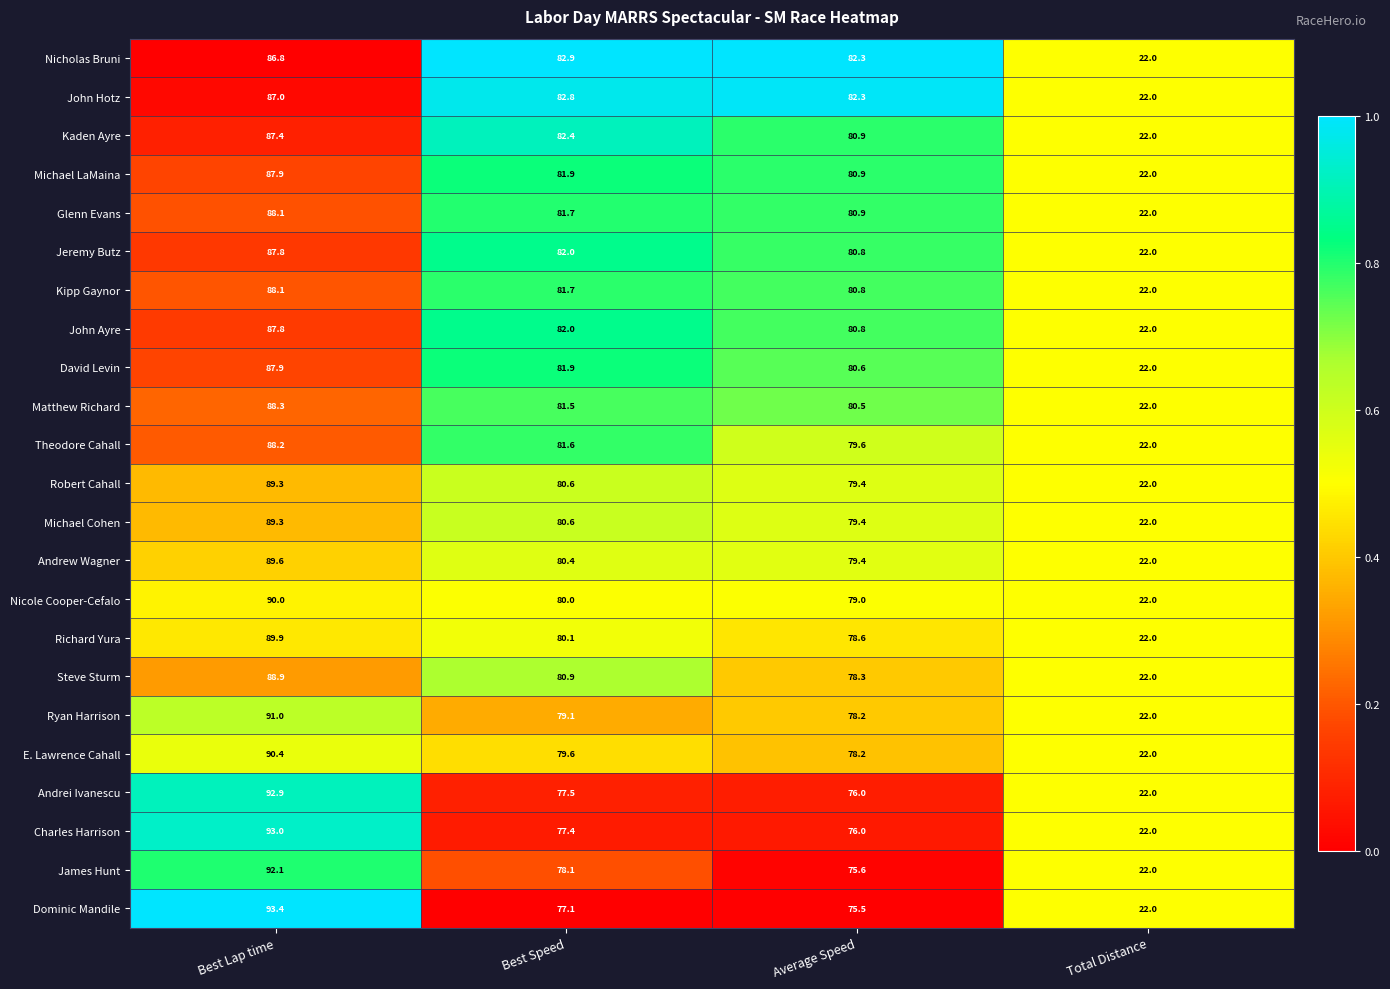

What is the spread (max minus min) of values at Best Speed?

5.8